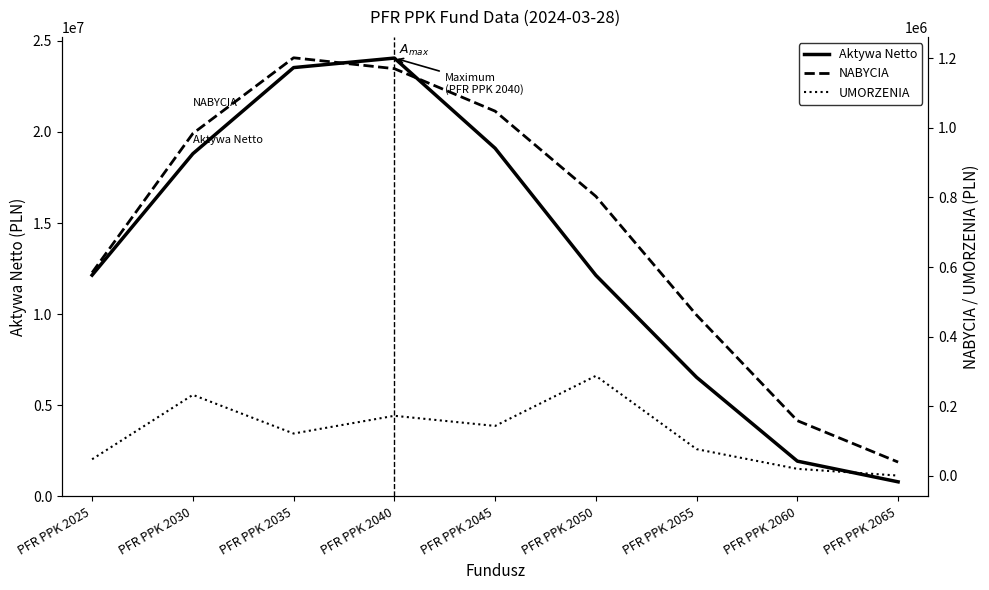

List the series in order of their peak value, highest first.

Aktywa Netto, NABYCIA, UMORZENIA